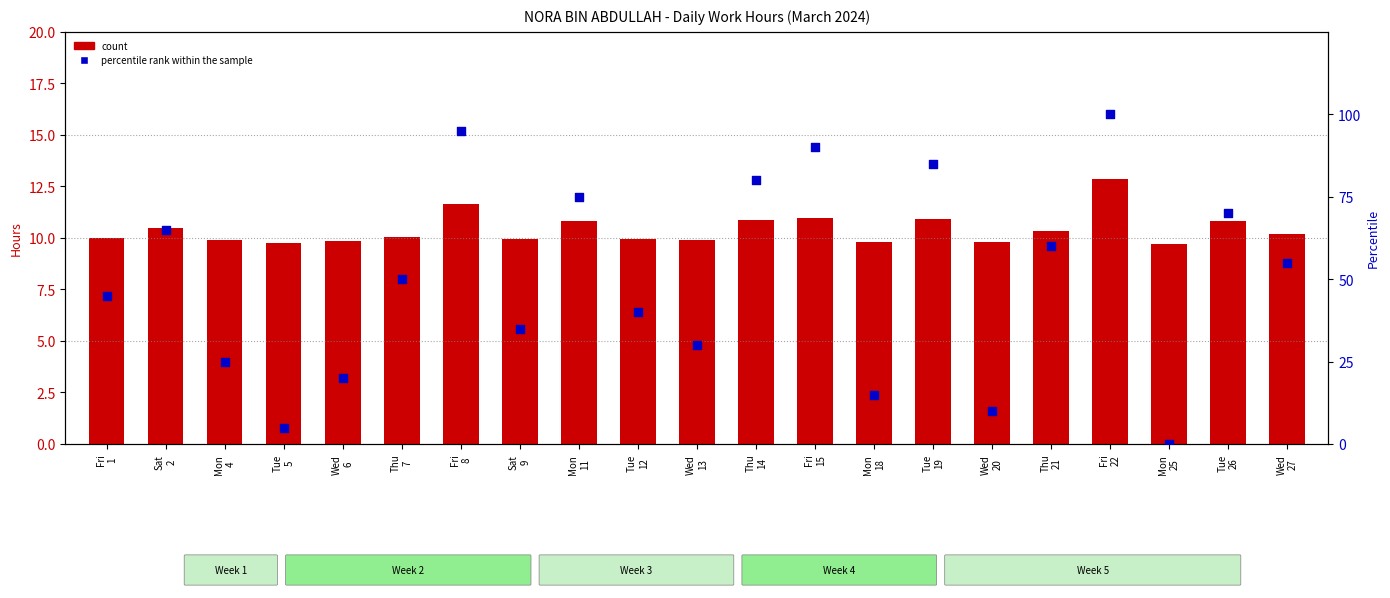

Which series has the largest Y range (max minus min)?

percentile rank within the sample